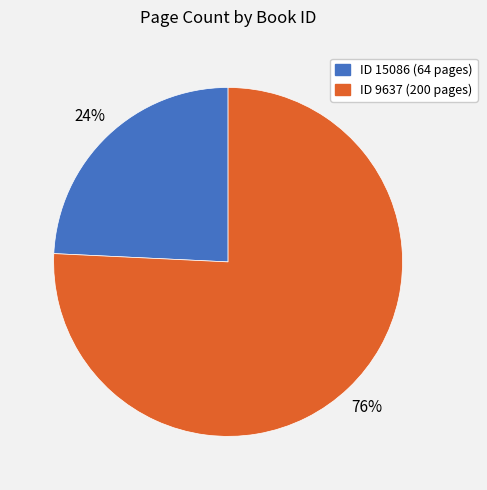

To the nearest percent, what is the difference between the largest and smallest slice percentages?

52%